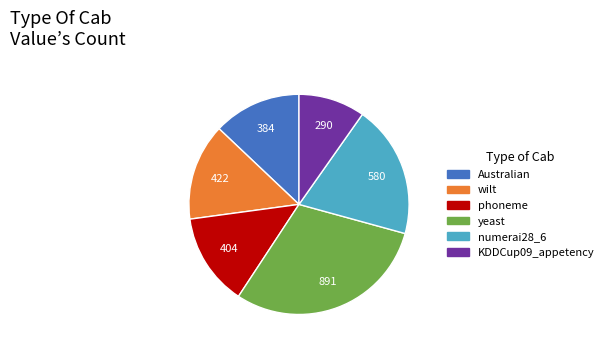

Combined, do wilt and yeast account for over 50%?

No